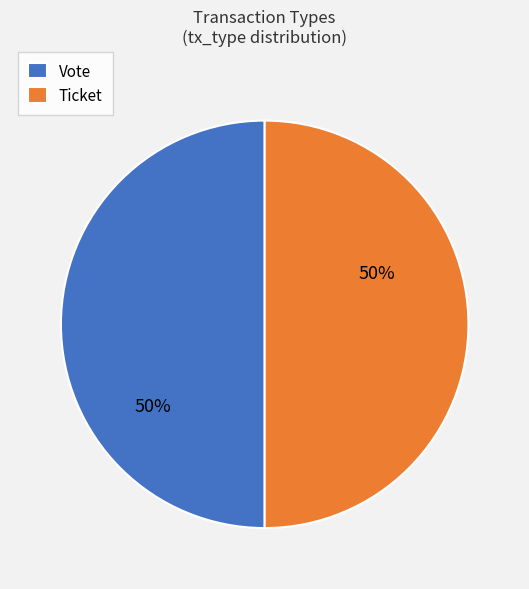

Approximately how many times larger is the value at Vote compared to Ticket?

1.0